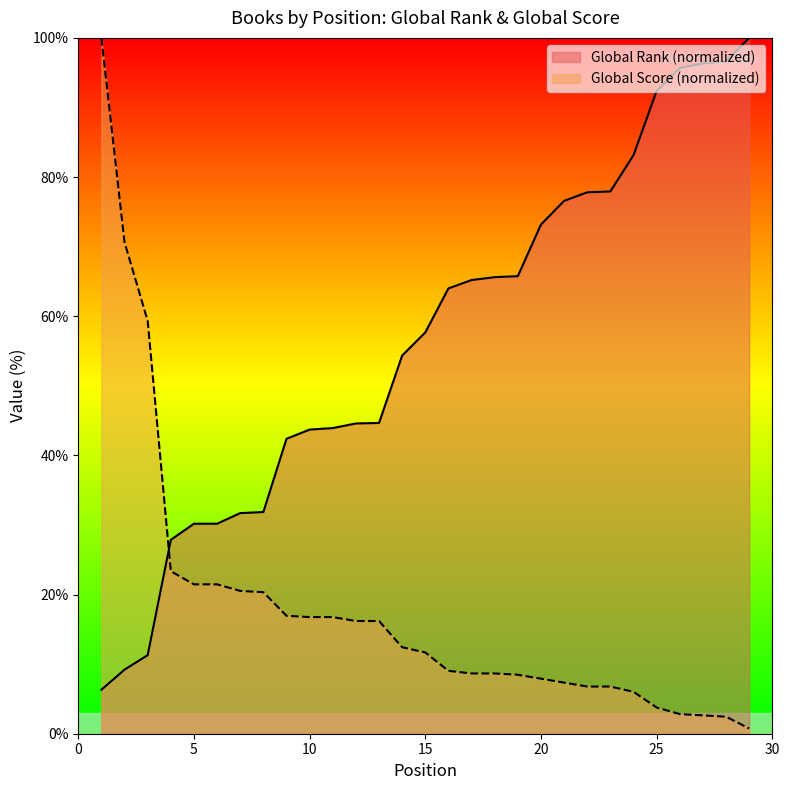

What is the difference between the highest and lowest values at 26?

92.8